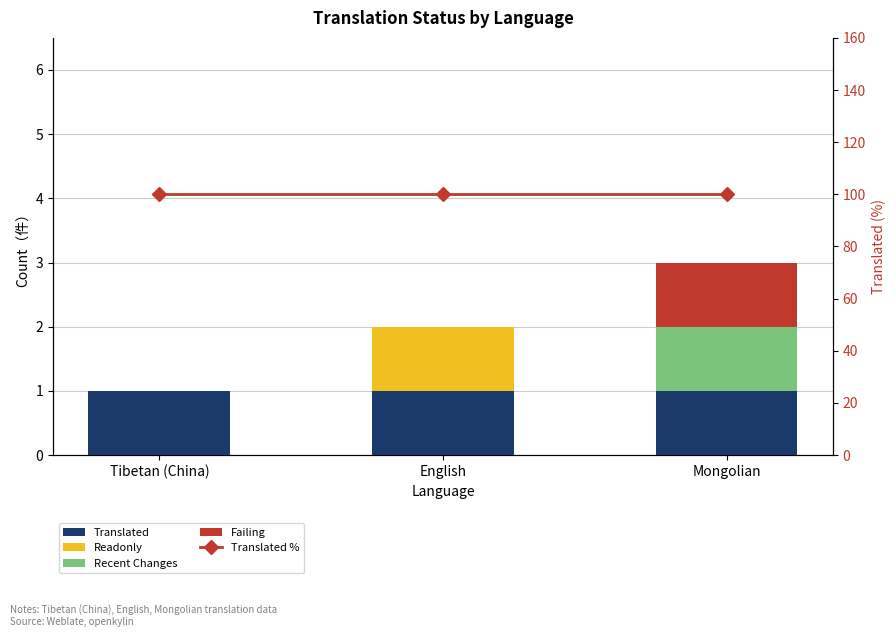

How many data points does each series have?

3